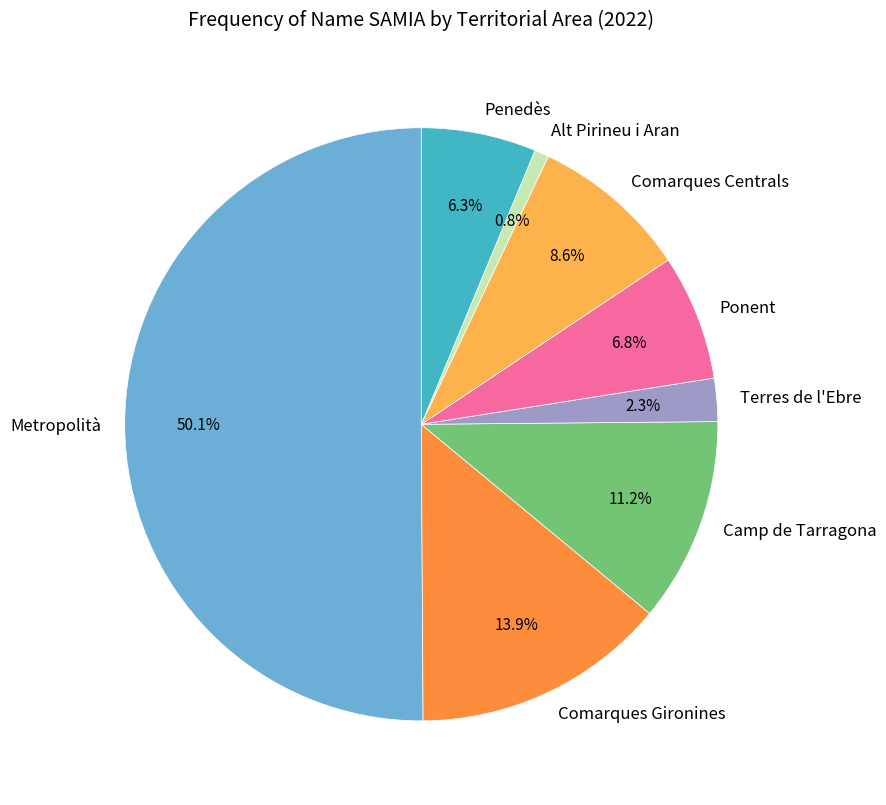

Is it true that Comarques Gironines is 14% of the pie?

True